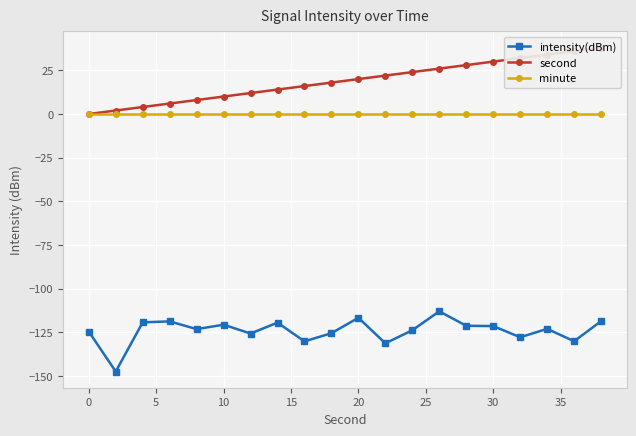

True or false: minute and intensity(dBm) intersect in this chart.

False